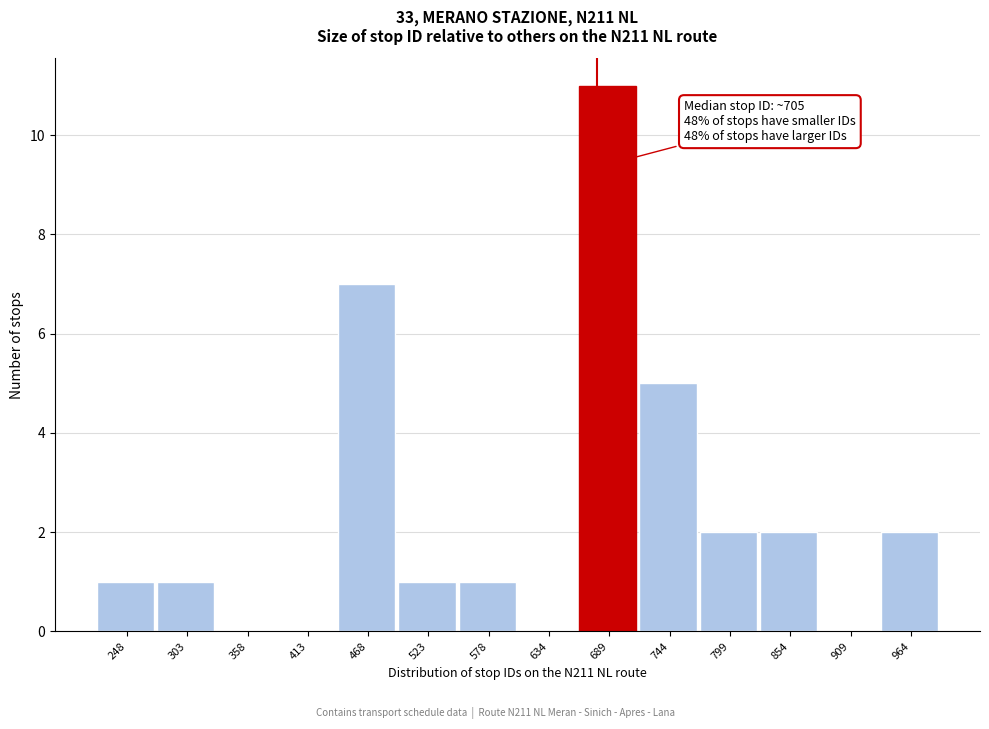

Reading left to right, transcribe all the data shown in this chart.

248=1	303=1	358=0	413=0	468=7	523=1	578=1	634=0	689=11	744=5	799=2	854=2	909=0	964=2